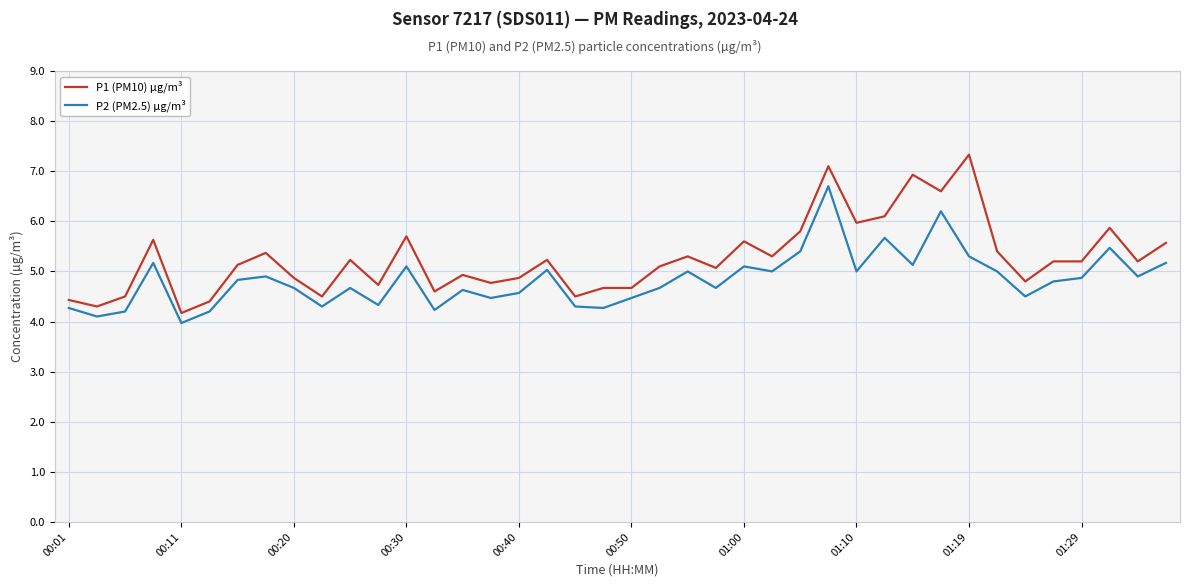

List the series in order of their overall mean, highest first.

P1 (PM10) µg/m³, P2 (PM2.5) µg/m³